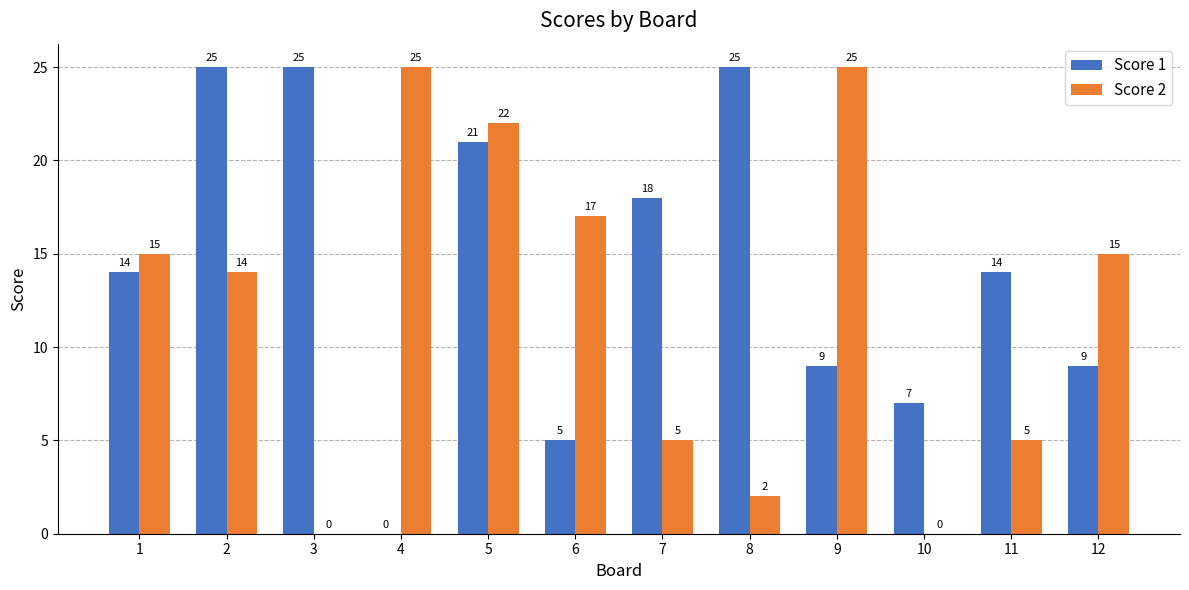

Reading left to right, what are all the values shown in this chart?

Score 1: 1=14	2=25	3=25	4=0	5=21	6=5	7=18	8=25	9=9	10=7	11=14	12=9
Score 2: 1=15	2=14	3=0	4=25	5=22	6=17	7=5	8=2	9=25	10=0	11=5	12=15